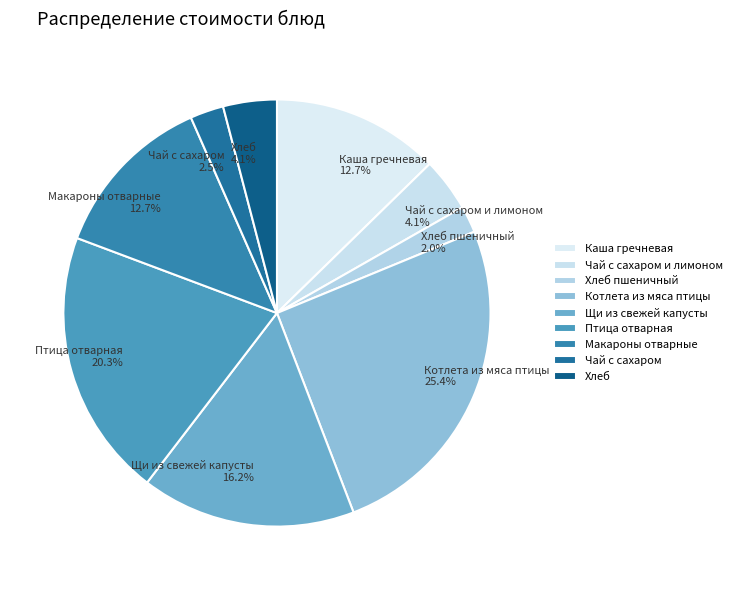

Is it true that Хлеб is 4% of the pie?

True